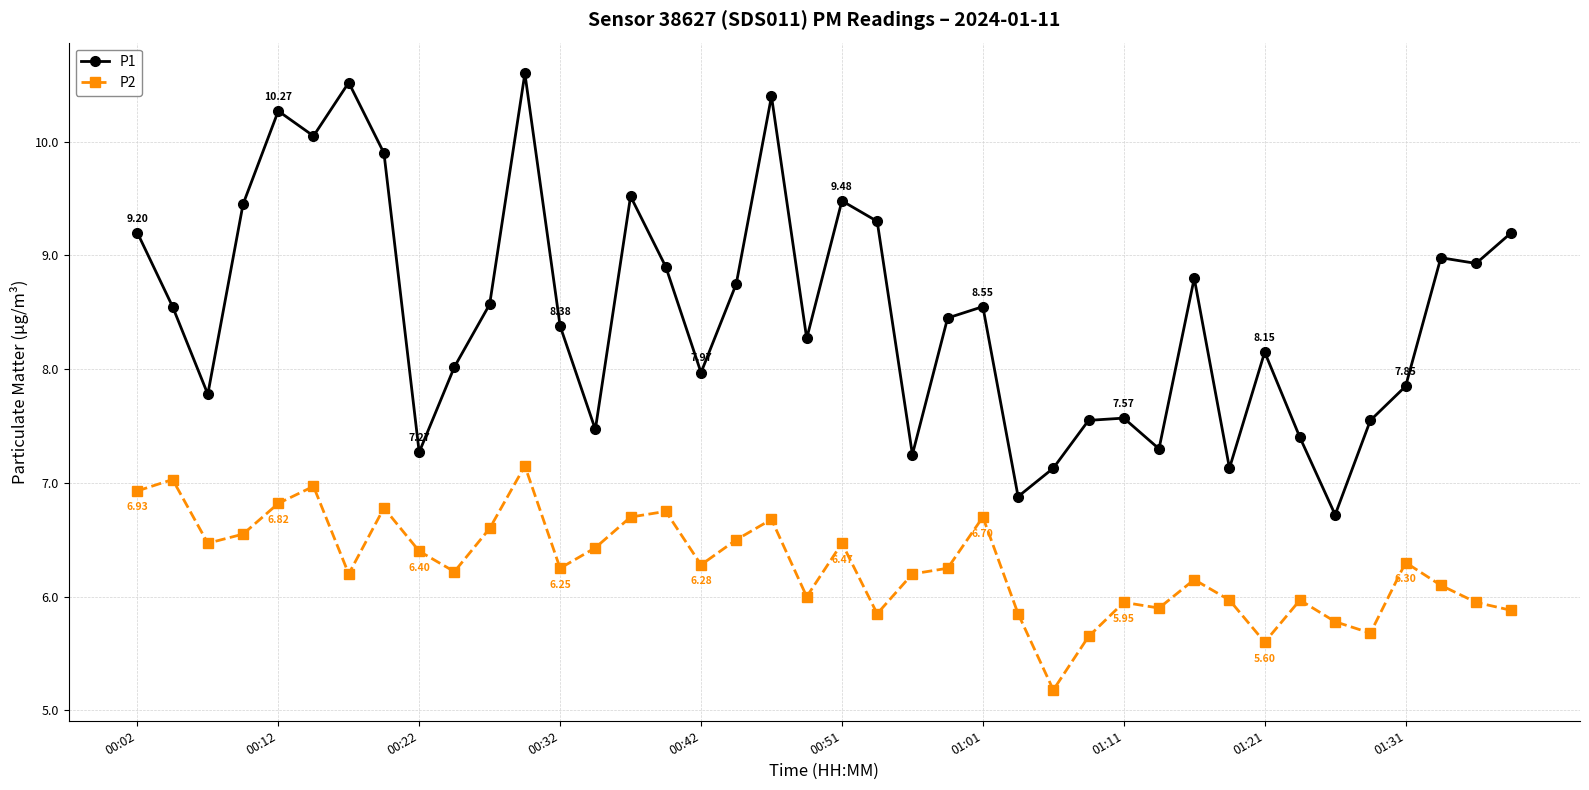

Count the number of categories in the chart.

40